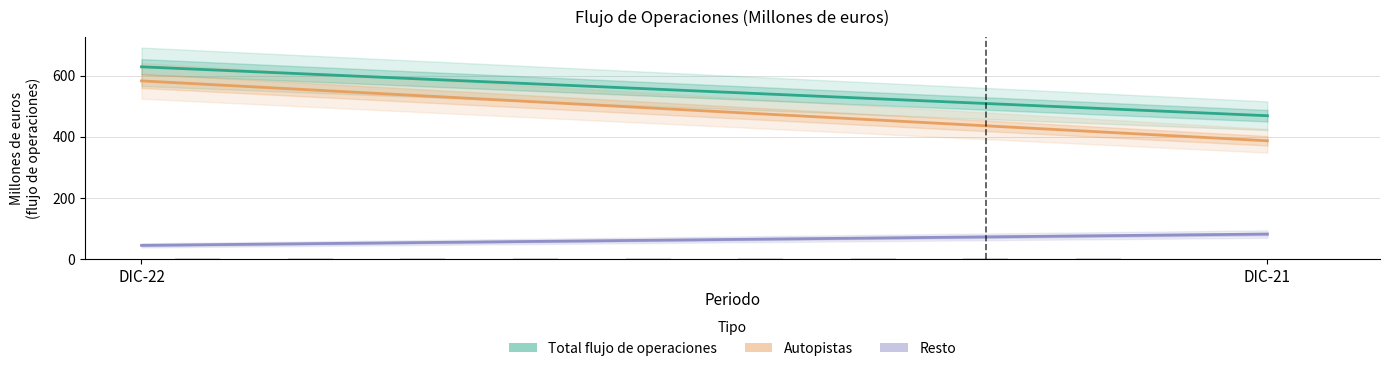

Which series has the largest range (max minus min)?

Autopistas